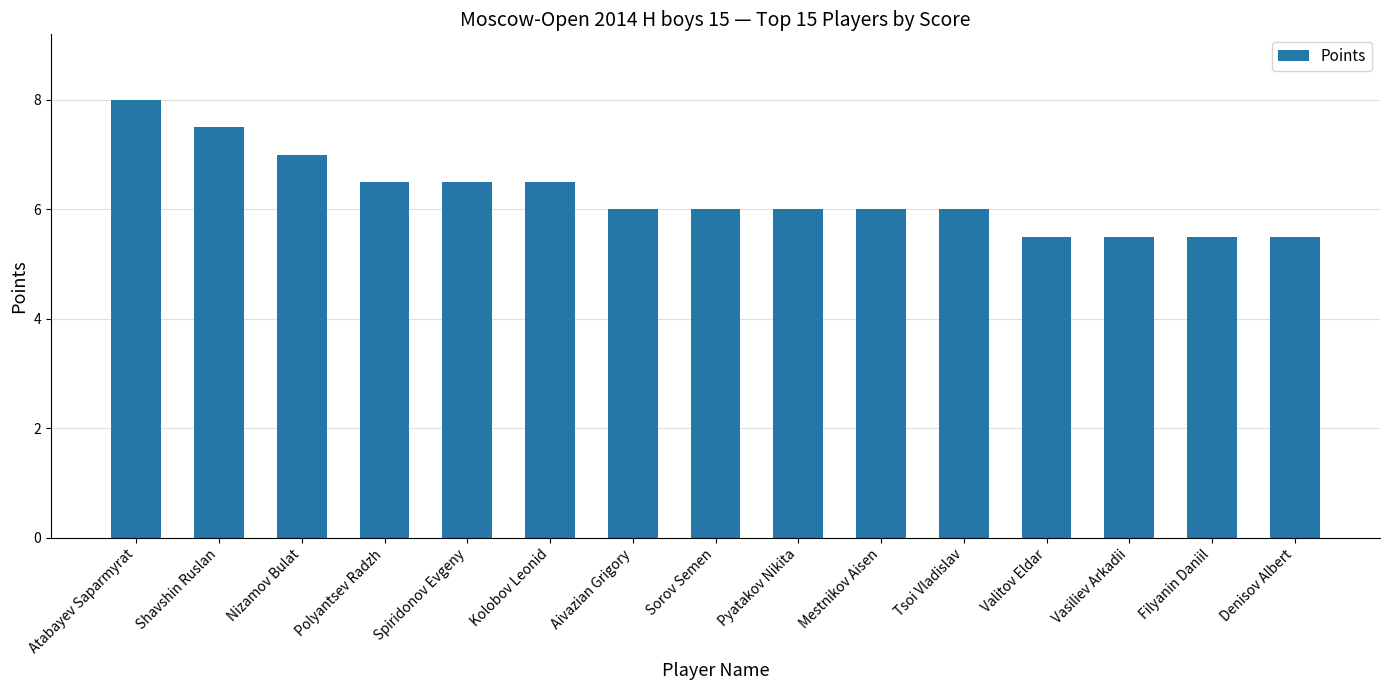

What is the difference between the maximum and minimum values?

2.5